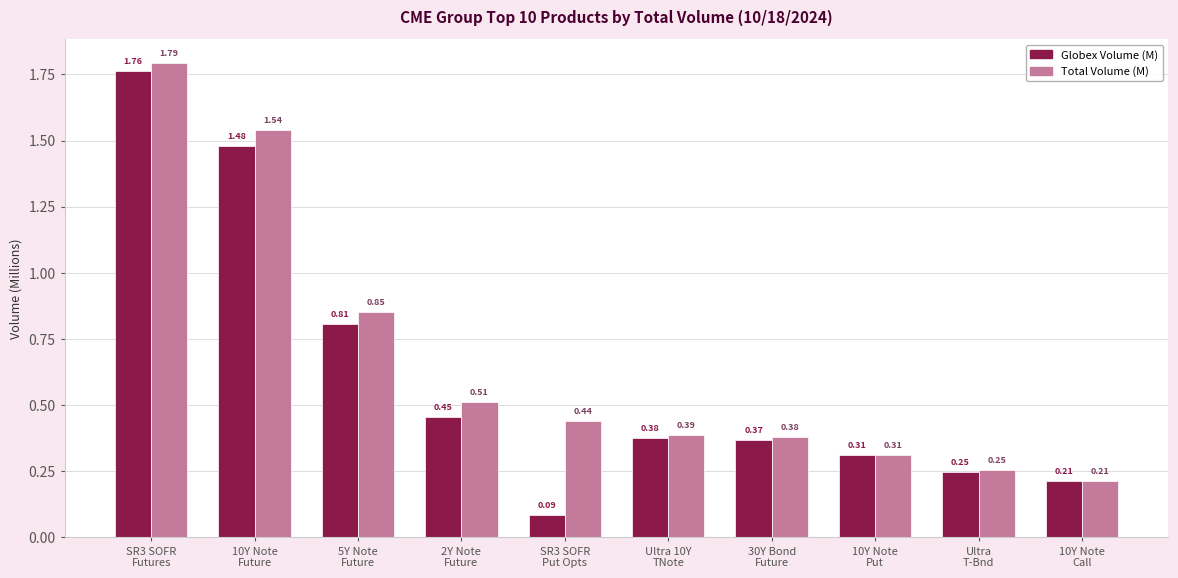

What is the difference between the maximum and second lowest values in the Globex Volume (M) series?

1.6